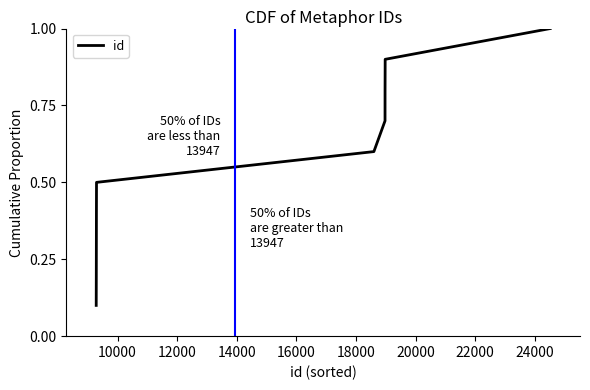

What is the greatest value displayed?

1.0